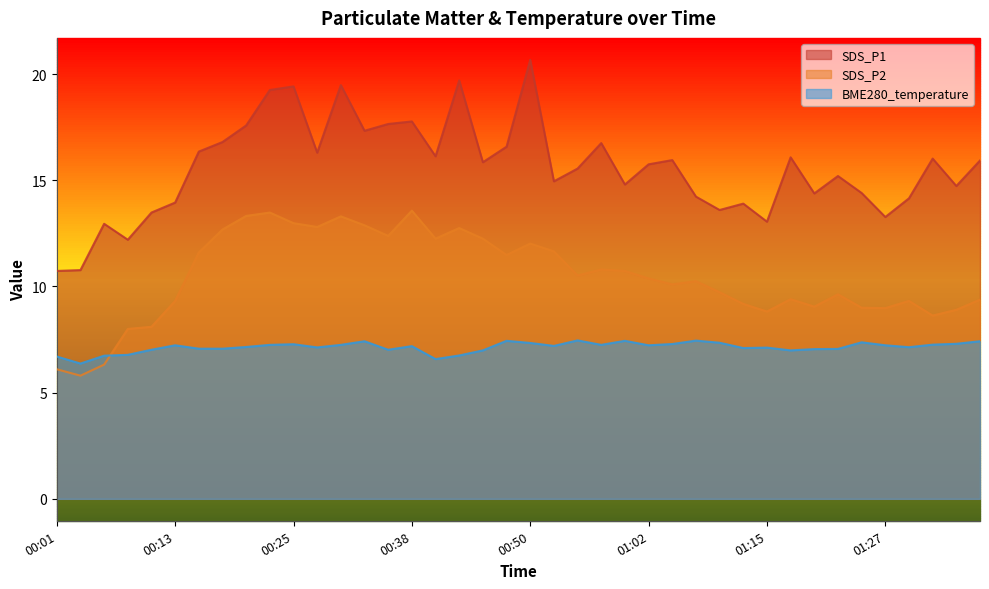

How many lines are shown in the chart?

3